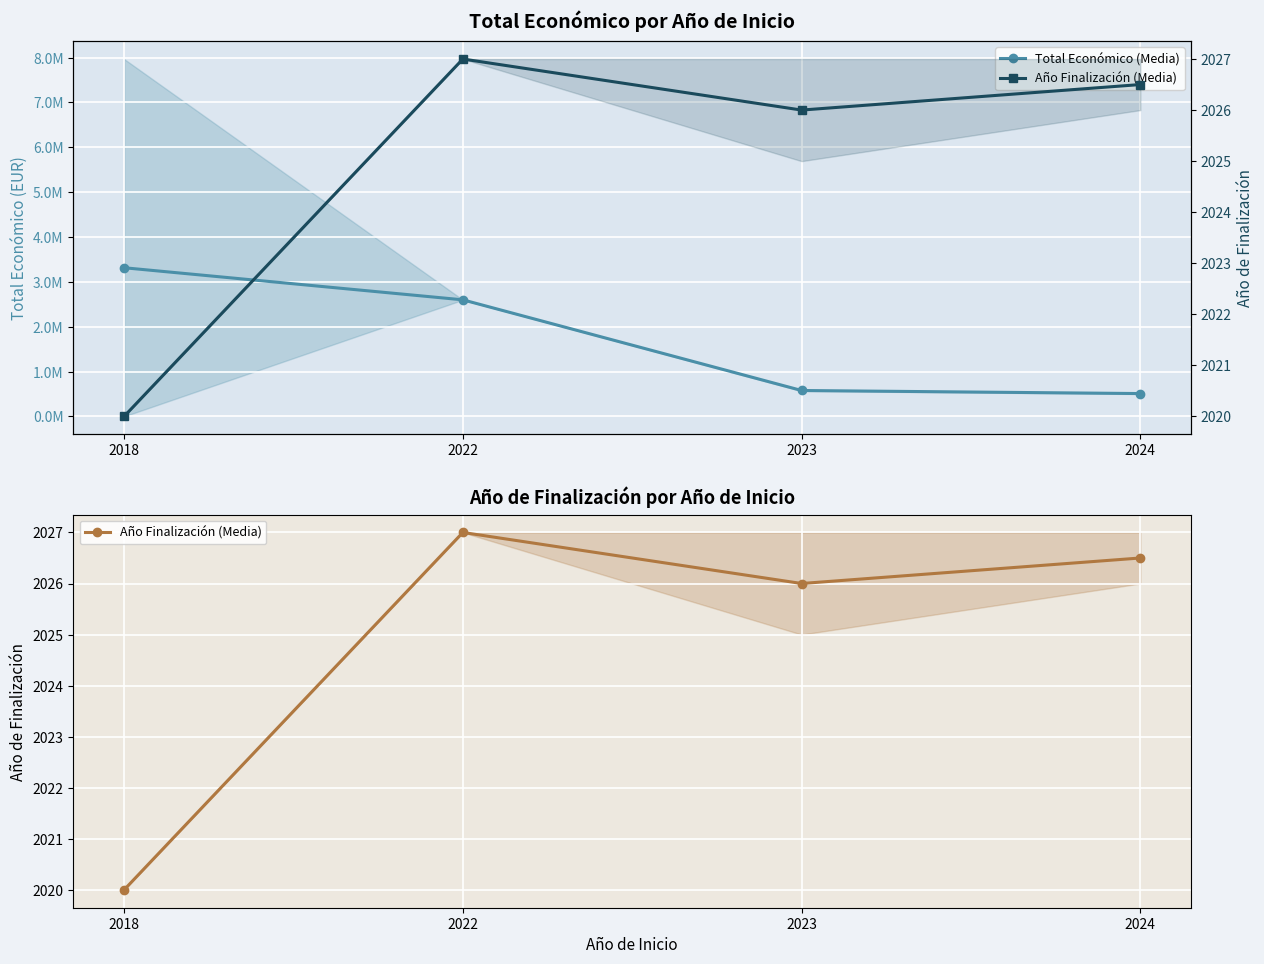

What is the value of the Total Económico (Media) point at the 3rd from the left?

577941.0